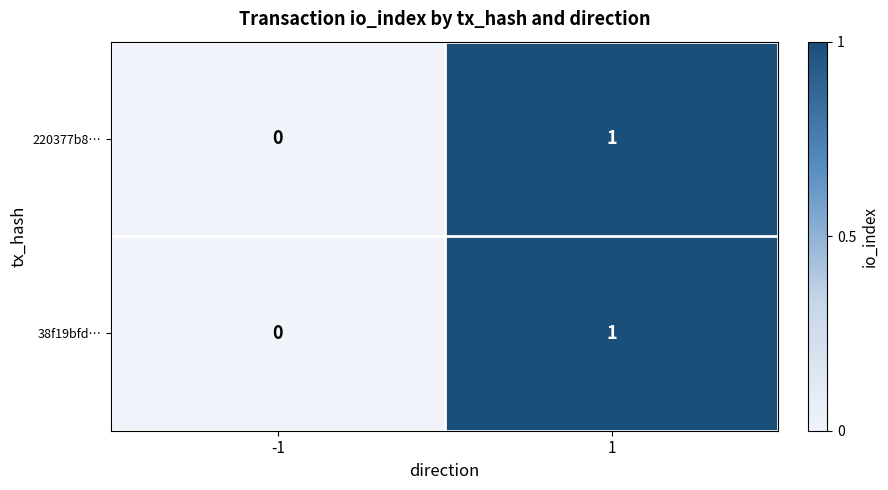

Is the value of 220377b8… at -1 greater than the value of 38f19bfd… at 1?

No